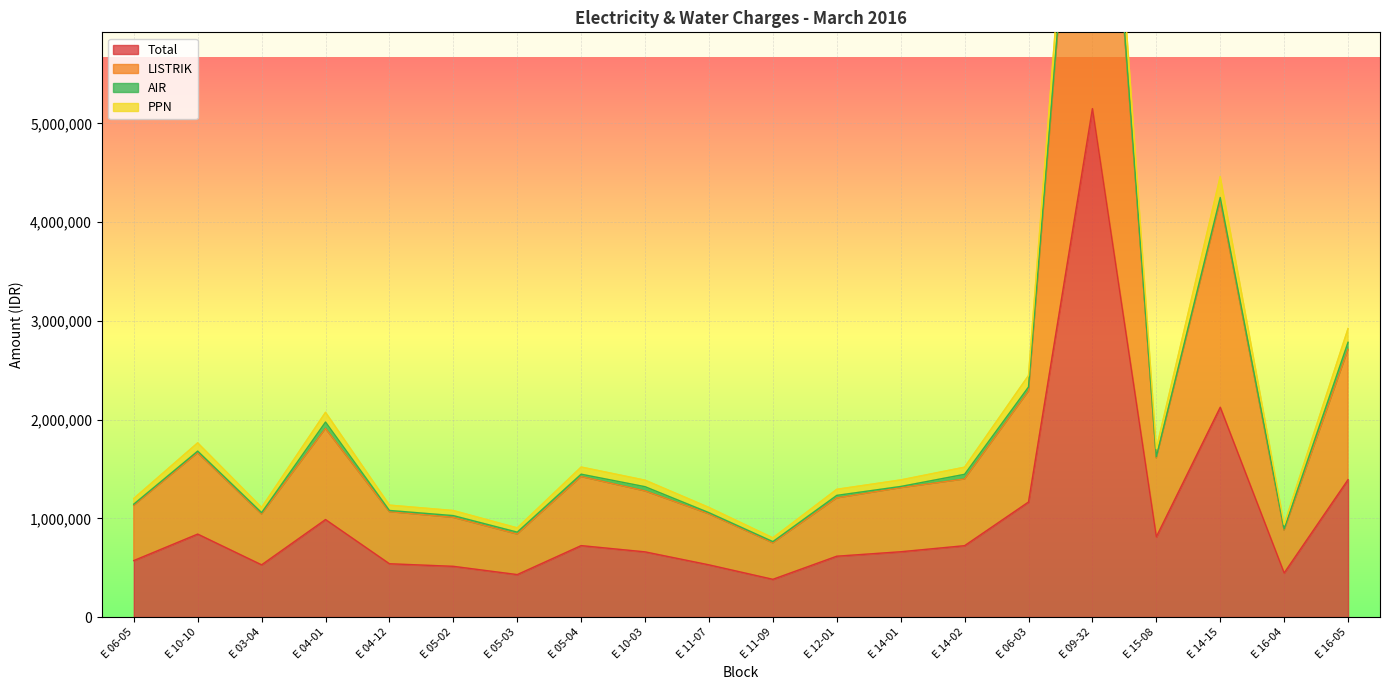

How many categories are shown in the chart?

20